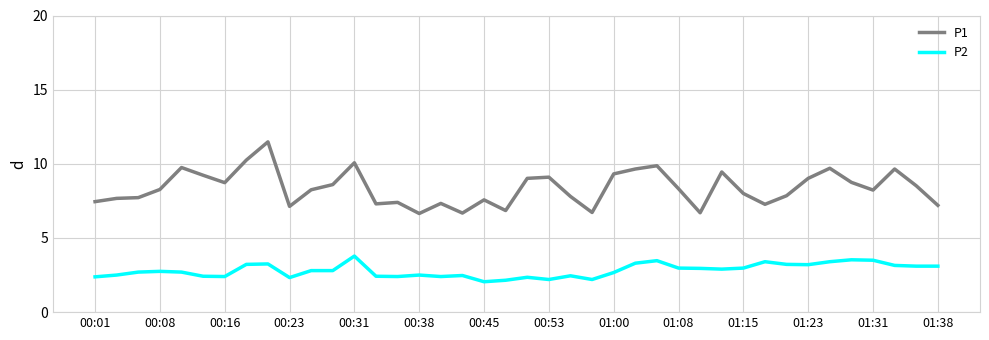

True or false: P2 and P1 cross at least once.

False